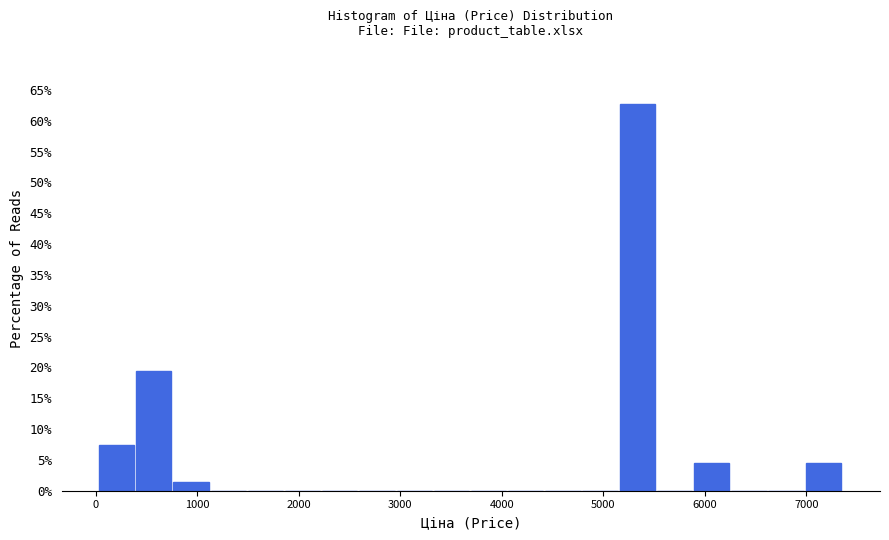

Read against the x-axis, roughly where is the centre of the tallest bar?

5300